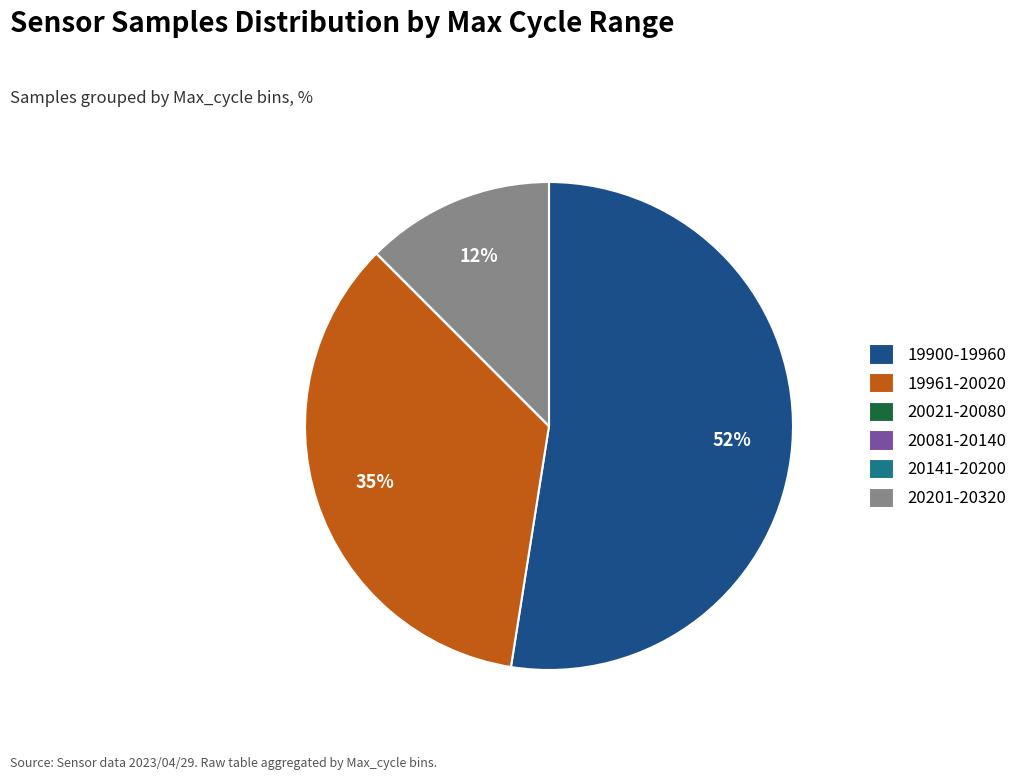

To the nearest percent, what is the average slice percentage?

17%